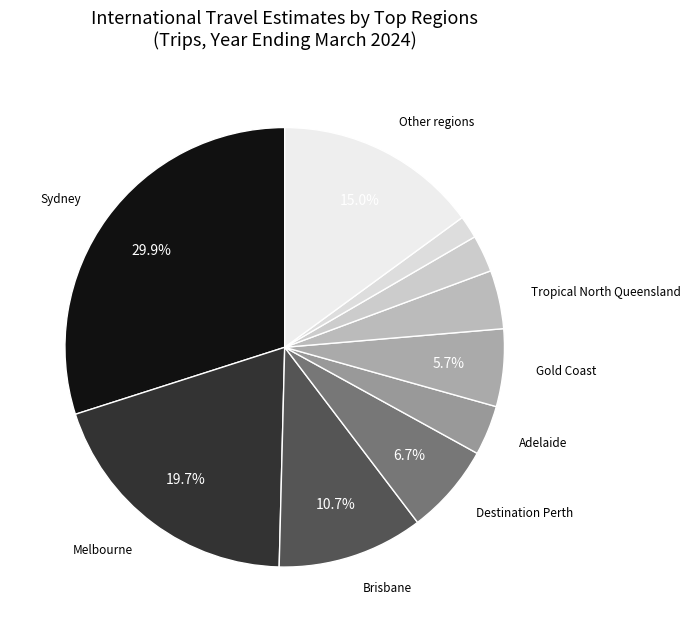

How many slices are in this pie chart?

10